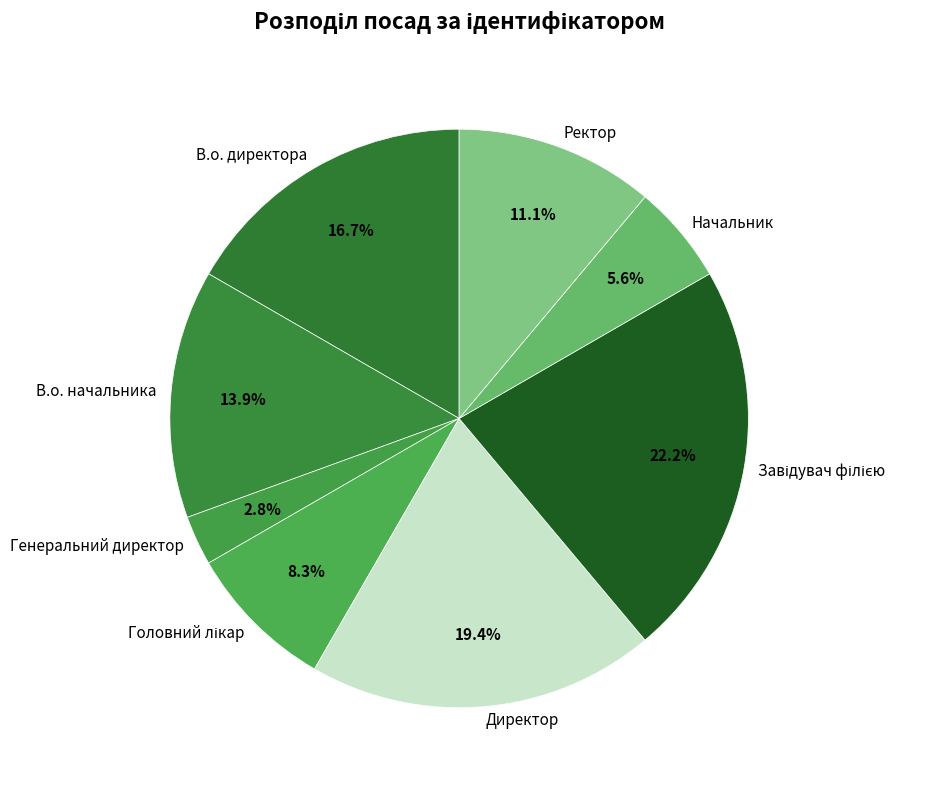

Is the sum of Директор and В.о. начальника greater than half?

No